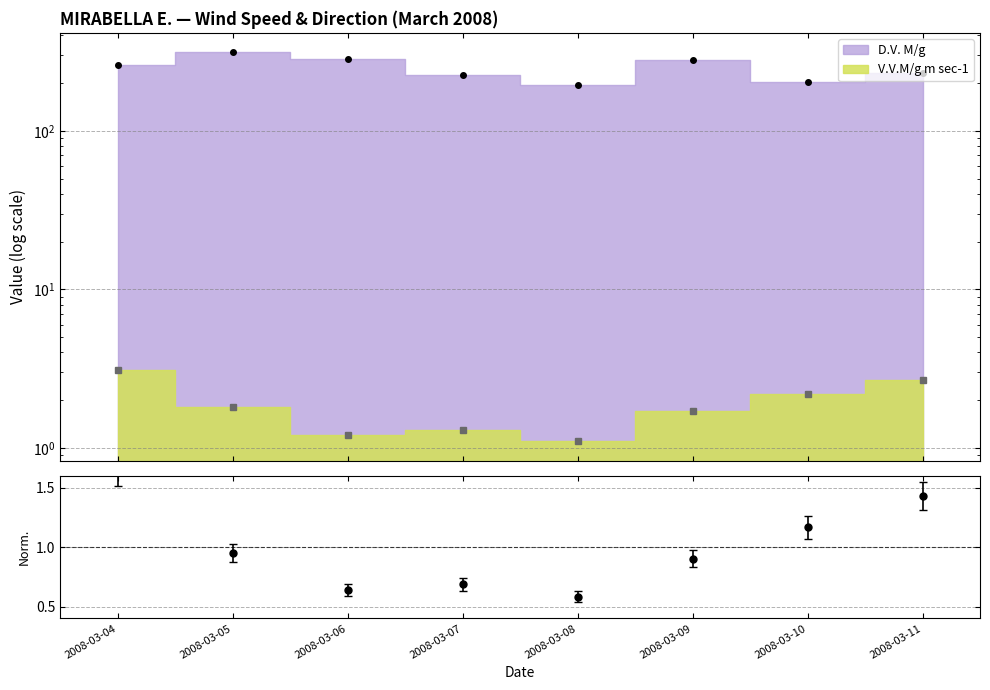

Which series has the largest range (max minus min)?

D.V. M/g